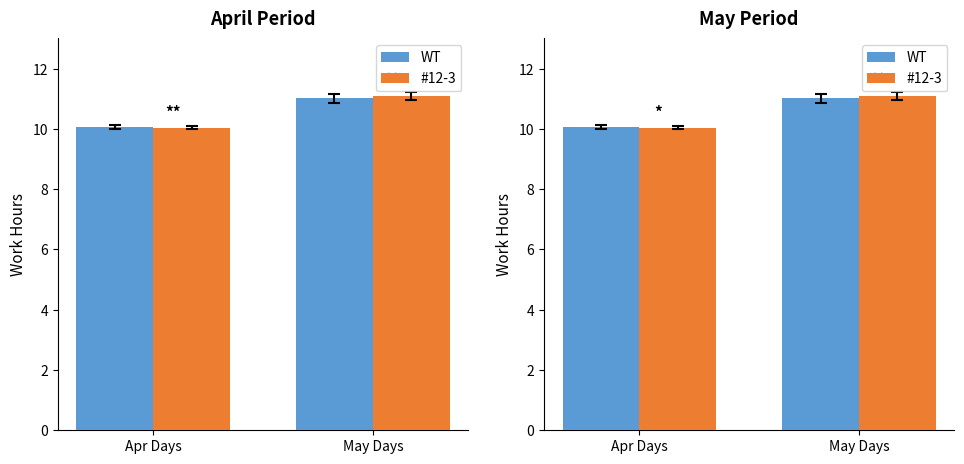

What is the value of the WT bar at the 1st from the left?

10.1